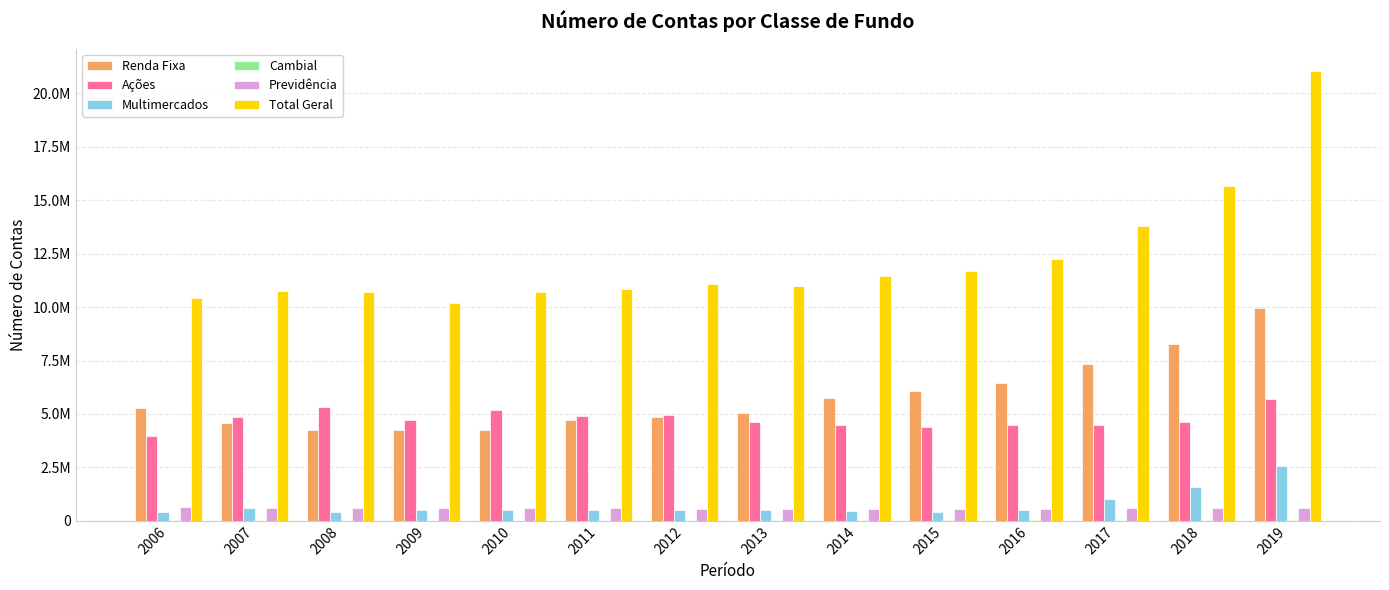

What is the highest value of the Renda Fixa series?

9981410